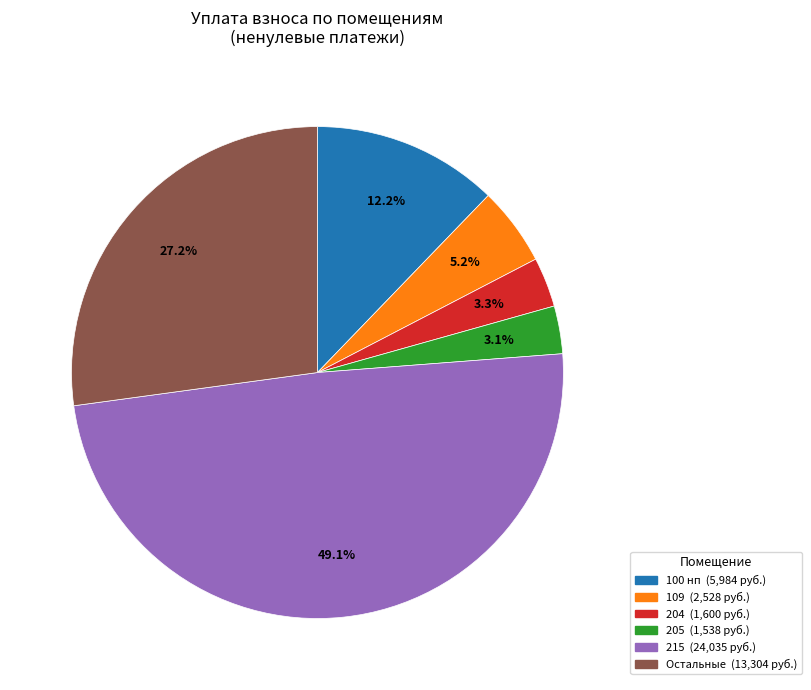

Does any single category account for the majority?

No